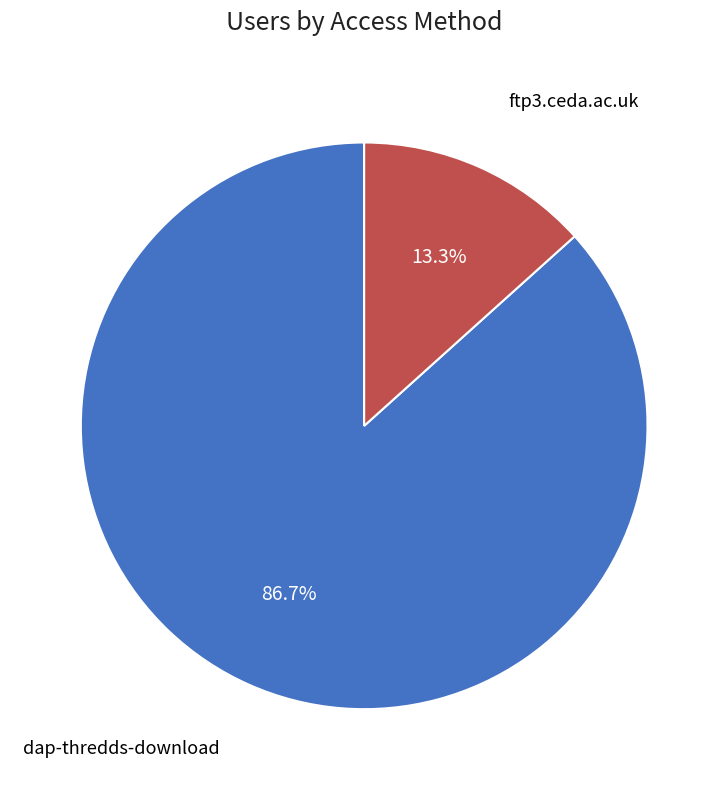

To the nearest percent, what is the difference between the largest and smallest slice percentages?

73%